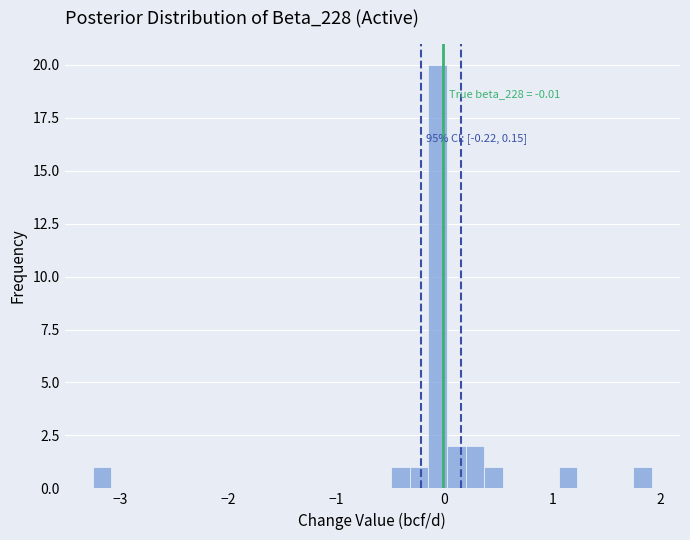

Read against the x-axis, roughly where is the centre of the tallest bar?

-0.1